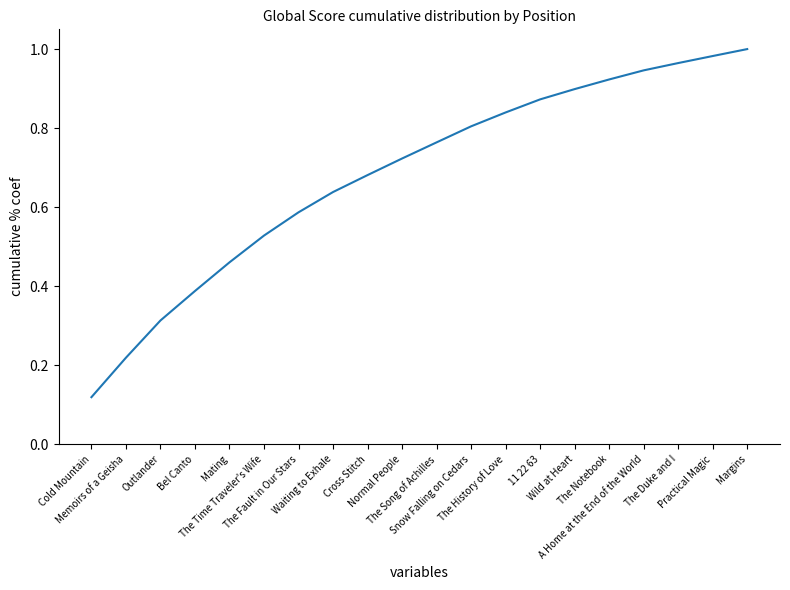

What is the sum of all values?

13.7